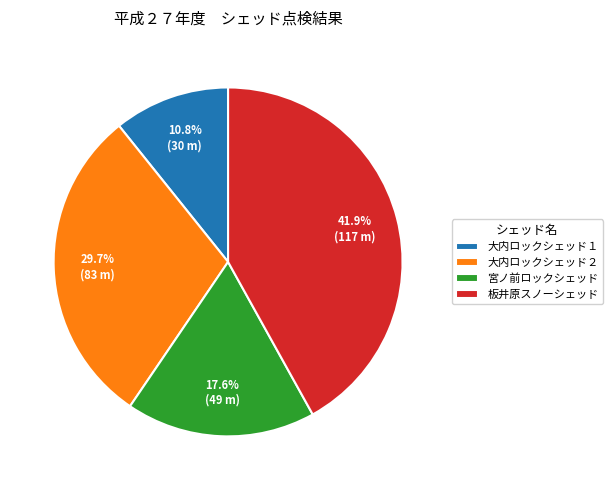

To the nearest percent, what percentage of the pie is 大内ロックシェッド２?

30%